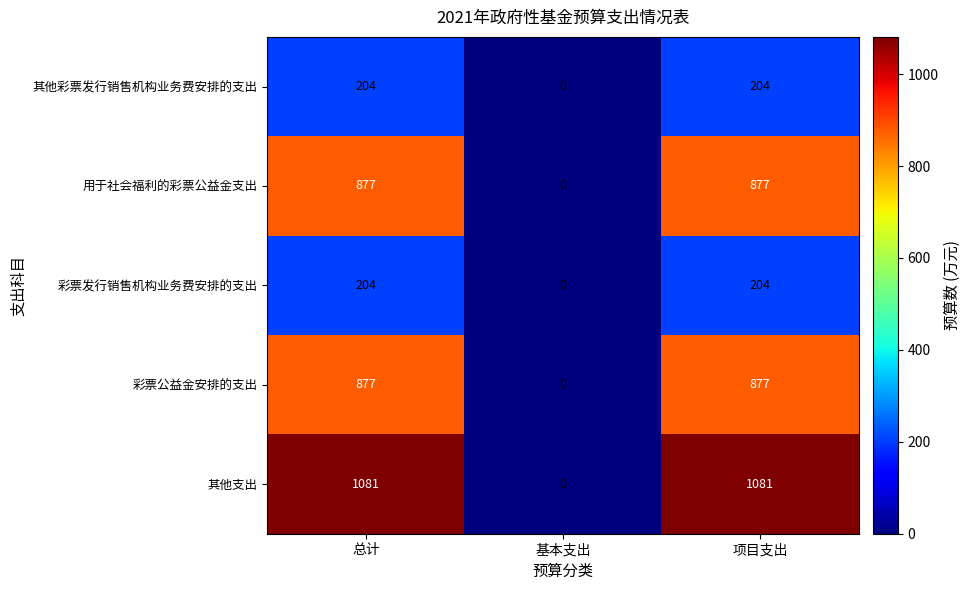

Which series has the largest range (max minus min)?

其他支出